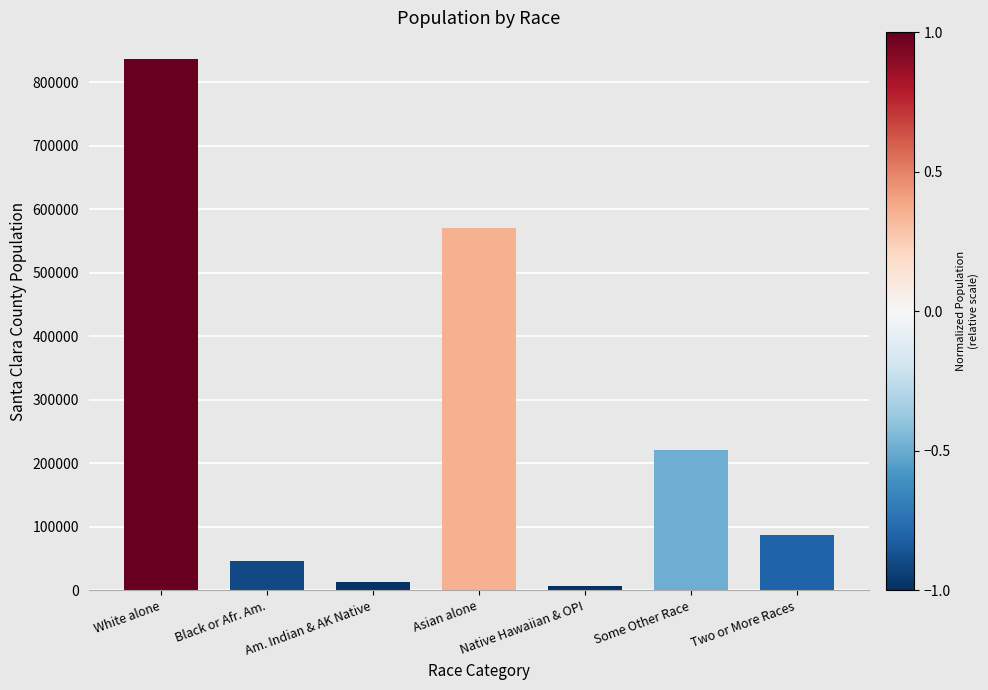

What is the difference between the values at Native Hawaiian & OPI and Two or More Races?

80188